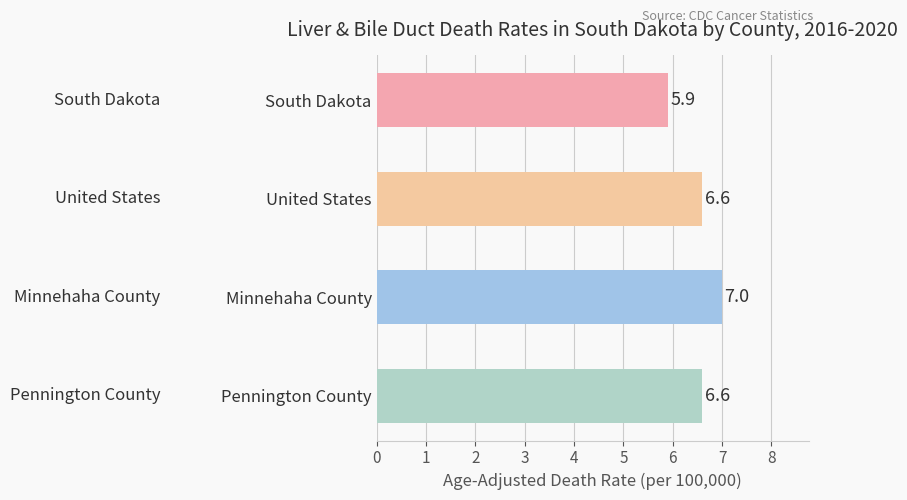

Reading top to bottom, extract all data points from this chart.

South Dakota=5.9	United States=6.6	Minnehaha County=7.0	Pennington County=6.6